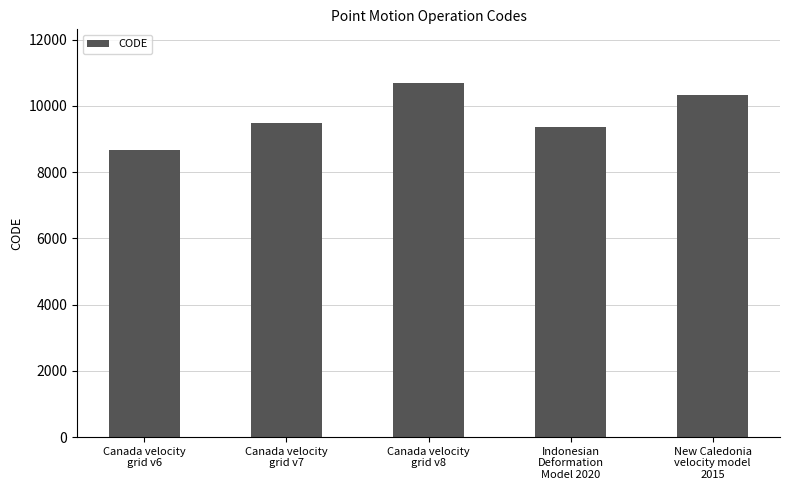

Are the bars grouped side by side (vs. stacked)?

No